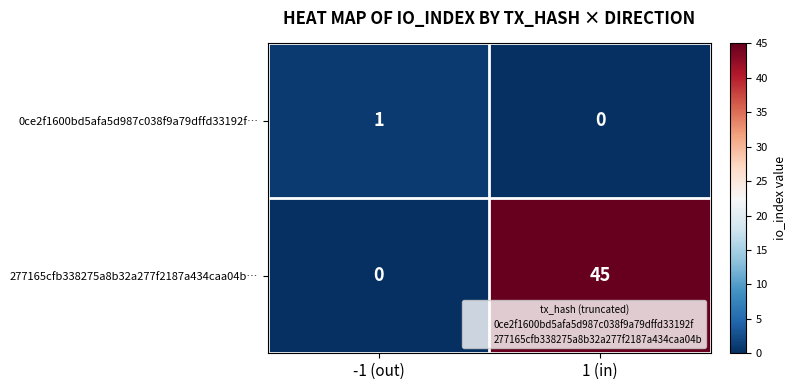

Reading left to right, list all the values displayed in this chart.

0ce2f1600bd5afa5d987c038f9a79dffd33192f…: 1	0
277165cfb338275a8b32a277f2187a434caa04b…: 0	45